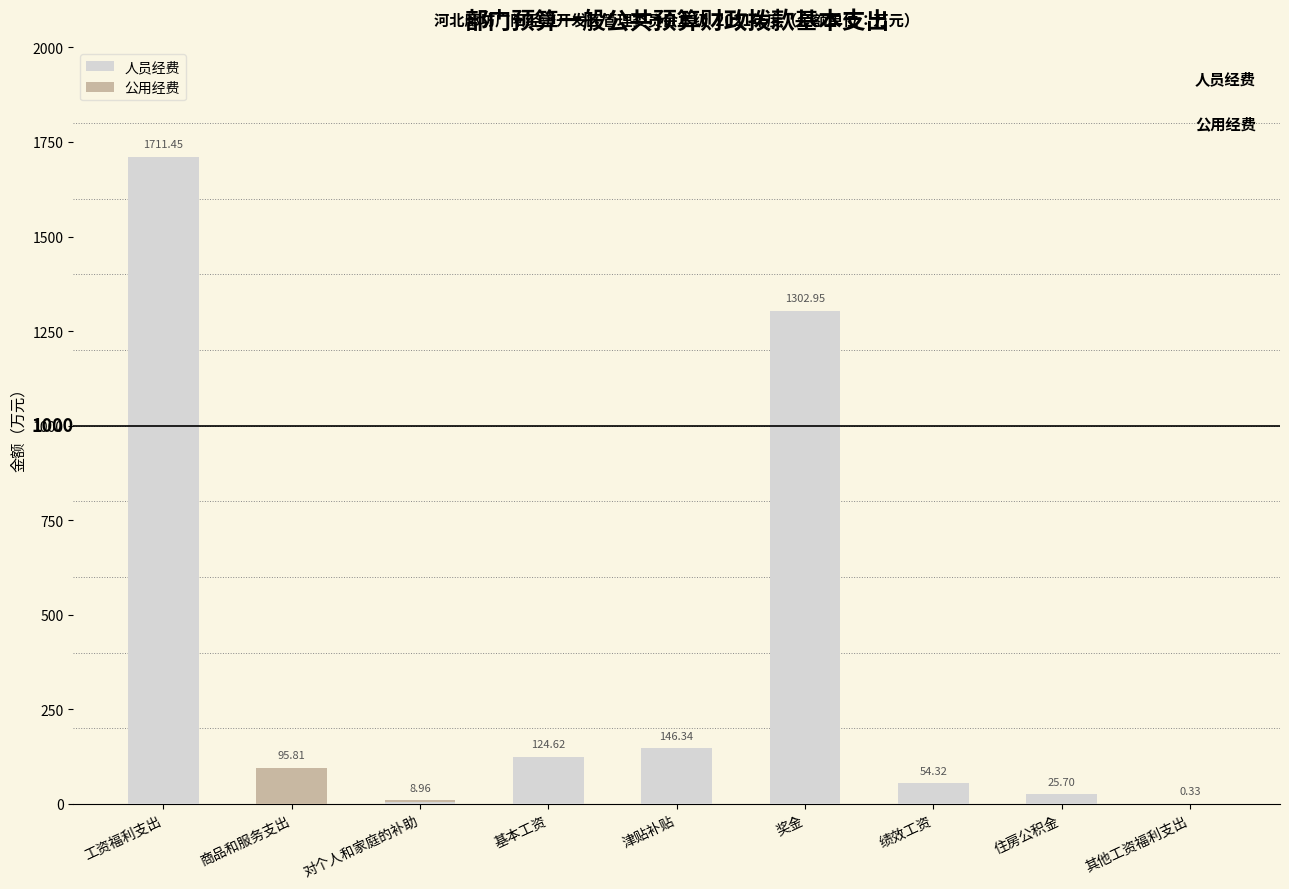

What is the sum of the 人员经费 values at 商品和服务支出 and 津贴补贴?

146.3